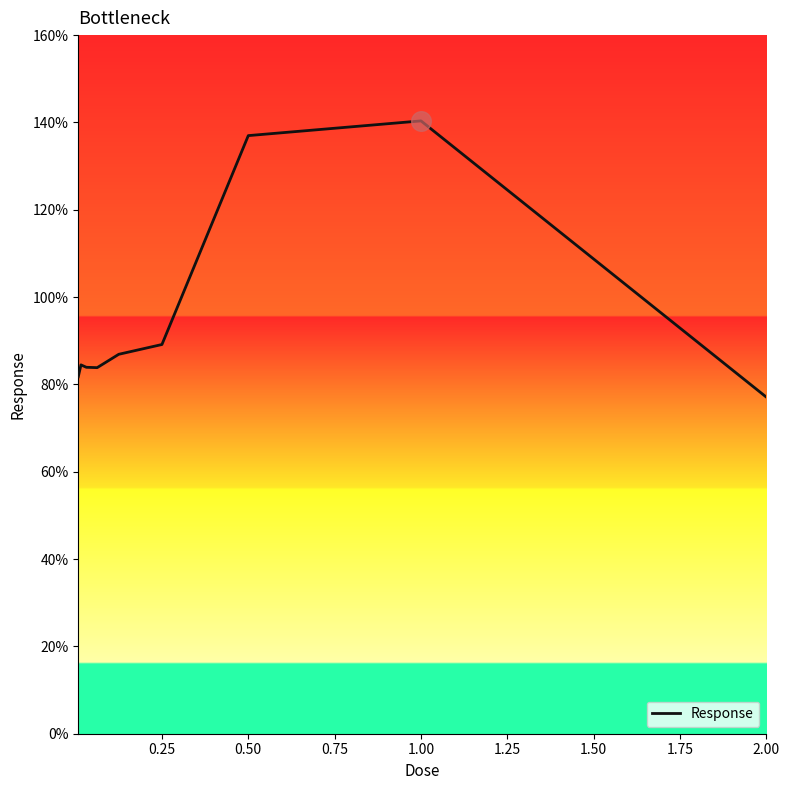

What is the smallest value displayed?

77.1